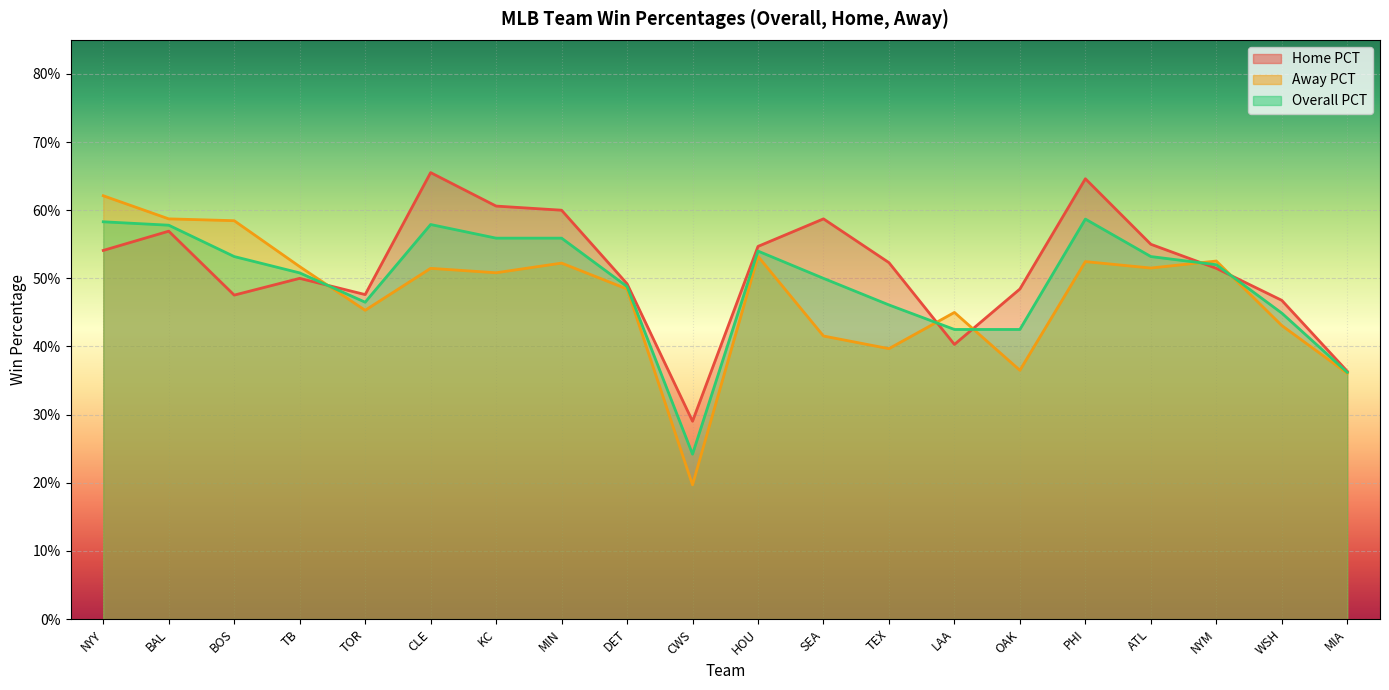

Reading right to left, what are all the values shown in this chart?

Home PCT: 0.4	0.5	0.5	0.6	0.6	0.5	0.4	0.5	0.6	0.5	0.3	0.5	0.6	0.6	0.7	0.5	0.5	0.5	0.6	0.5
Away PCT: 0.4	0.4	0.5	0.5	0.5	0.4	0.5	0.4	0.4	0.5	0.2	0.5	0.5	0.5	0.5	0.5	0.5	0.6	0.6	0.6
Overall PCT: 0.4	0.4	0.5	0.5	0.6	0.4	0.4	0.5	0.5	0.5	0.2	0.5	0.6	0.6	0.6	0.5	0.5	0.5	0.6	0.6